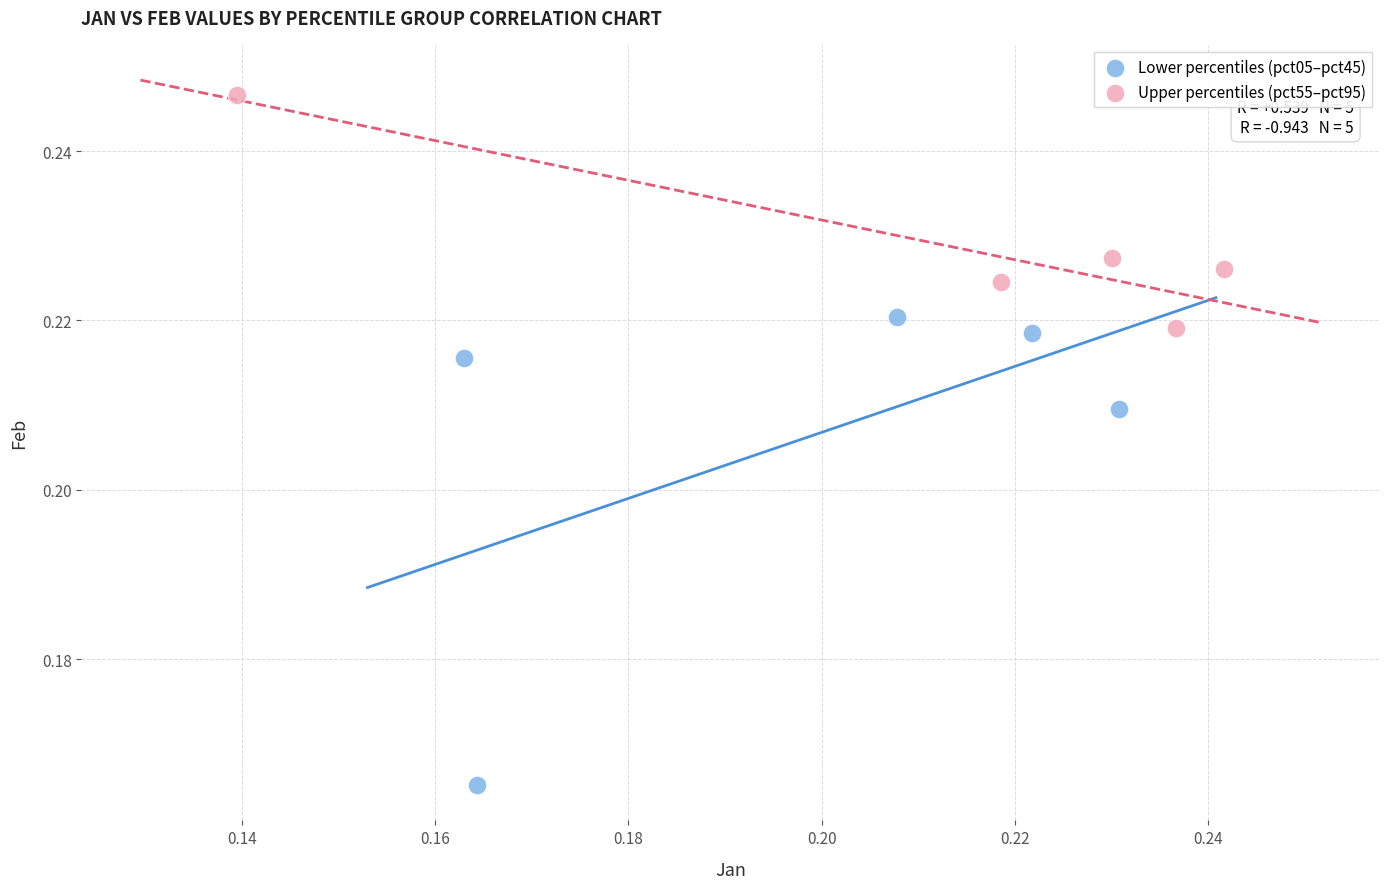

Which series reaches the maximum Y coordinate?

Upper percentiles (pct55–pct95)